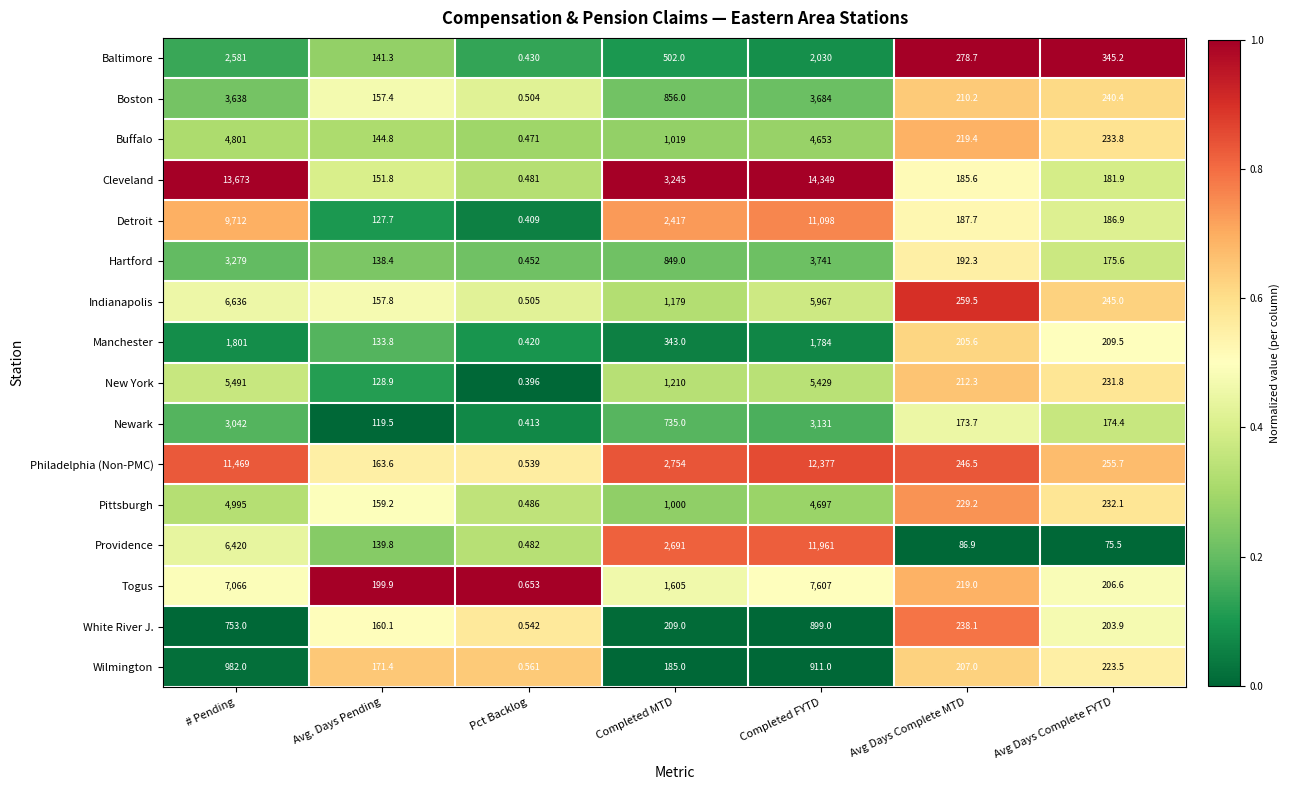

At how many categories does at least one series exceed 0?

7